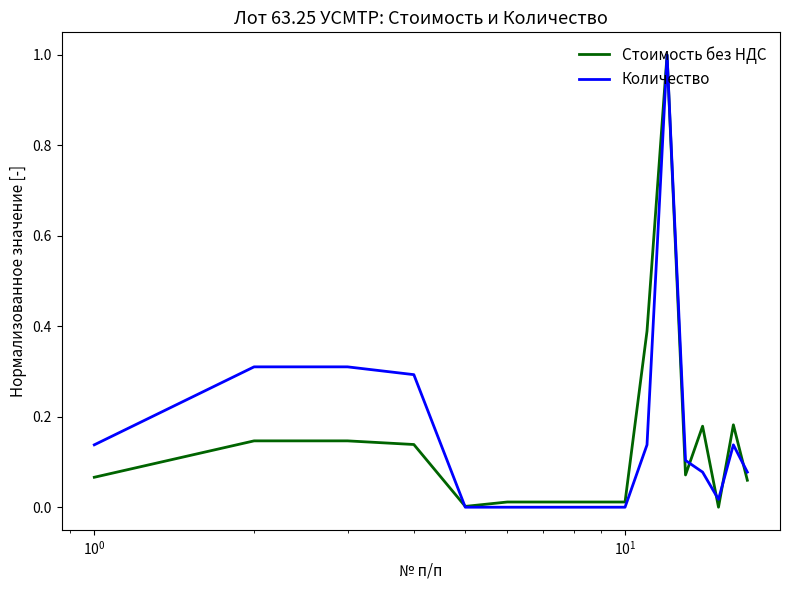

What is the maximum value shown in the chart?

1.0